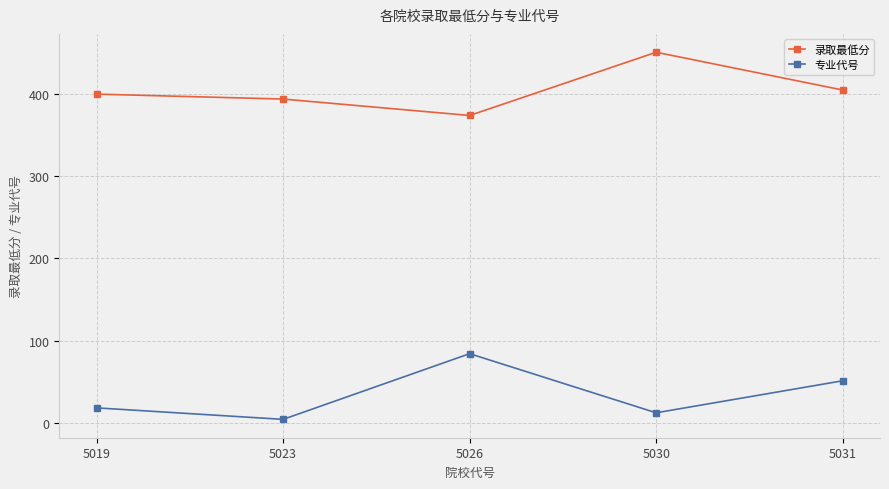

True or false: 专业代号 and 录取最低分 intersect in this chart.

False